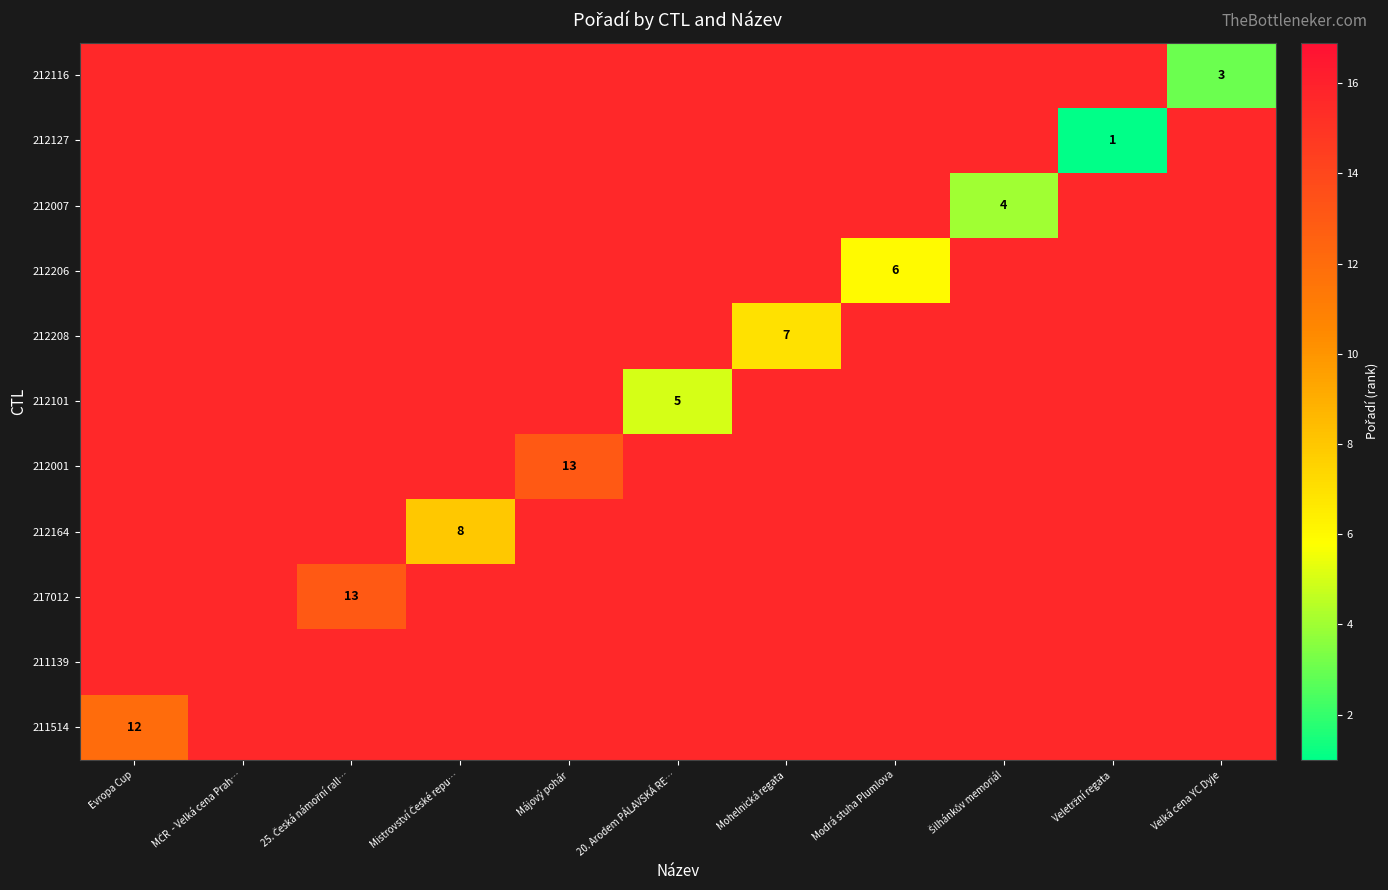

Is it true that 211139 equals 3.5 at 20. Arodem PÁLAVSKÁ RE…?

False